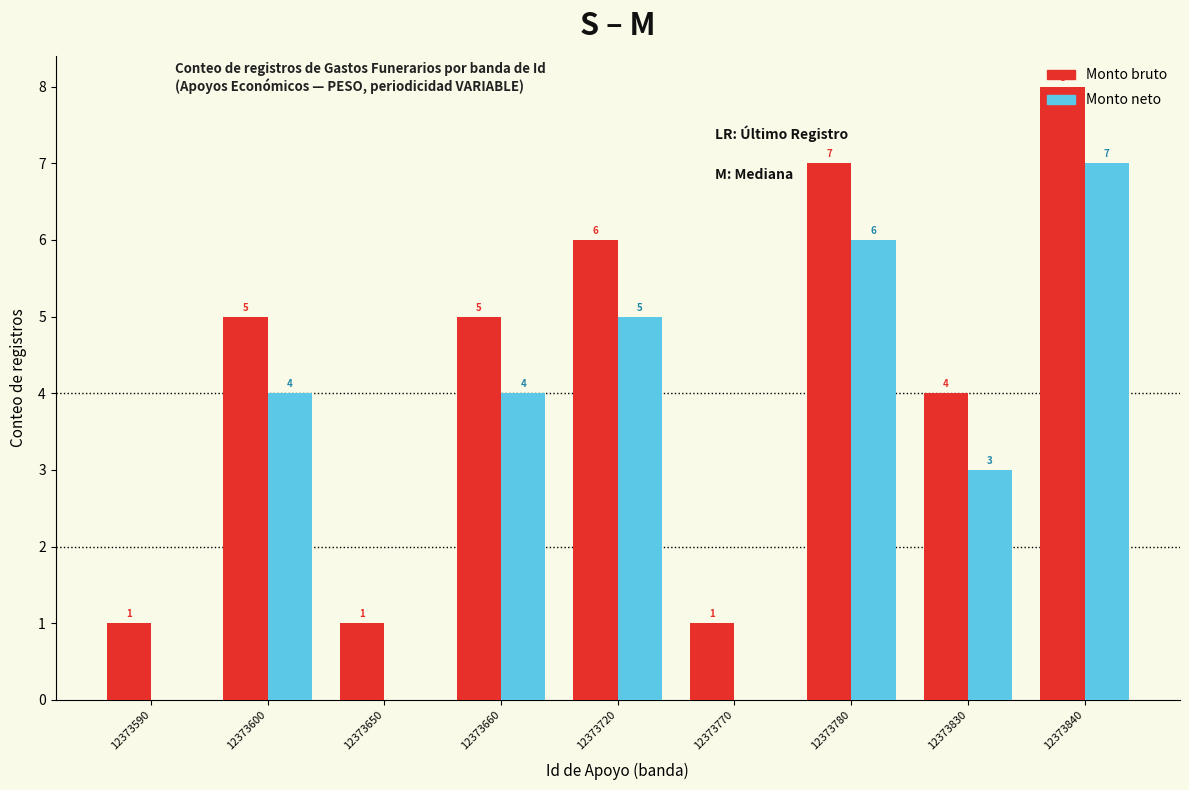

Which series has the largest total across all categories?

Monto bruto